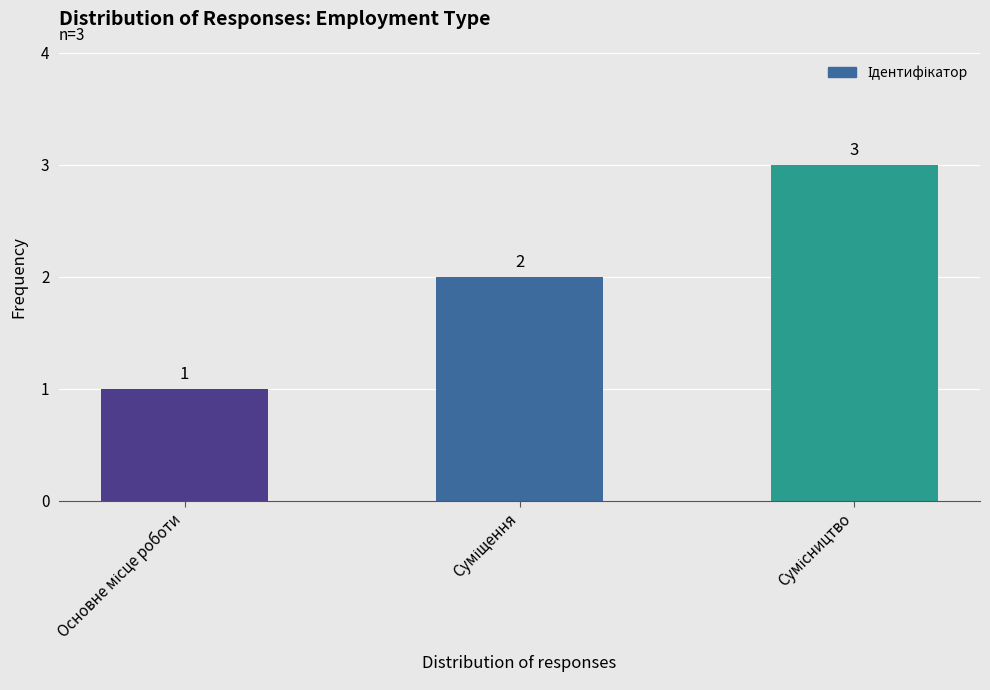

What is the greatest value displayed?

3